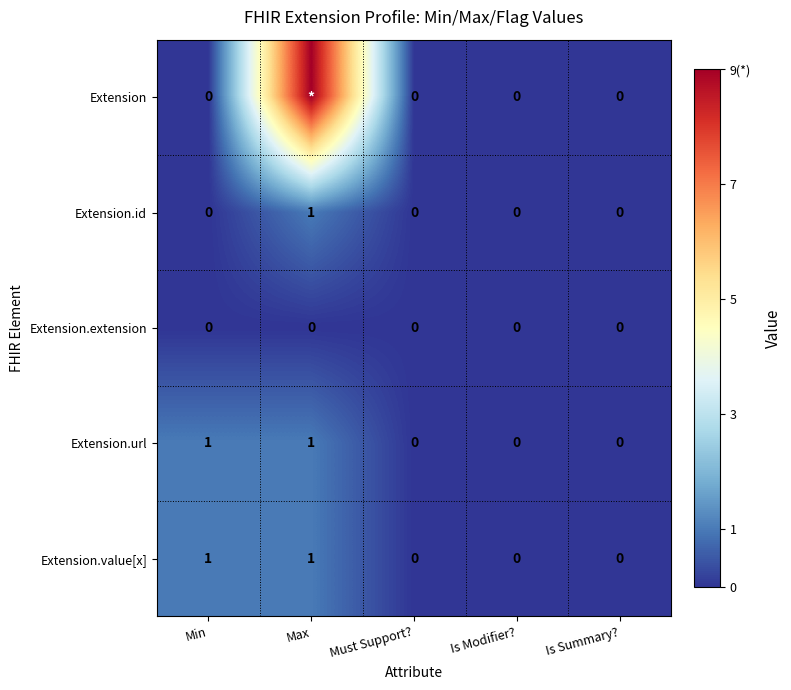

Which has a higher value, Must Support? or Is Modifier??

Must Support?